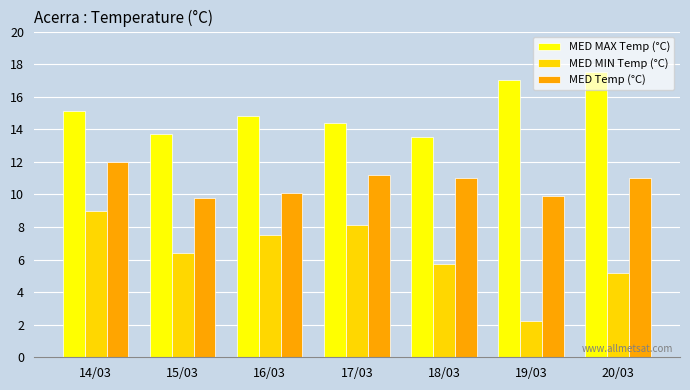

What is the total value across all series at 16/03?

32.4